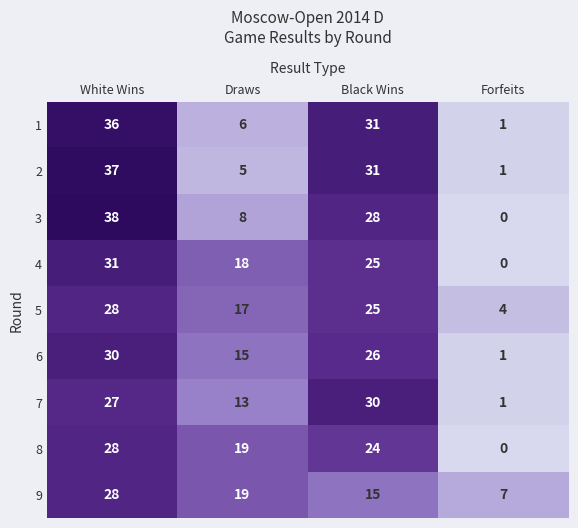

What is the sum of all 7 values?

71